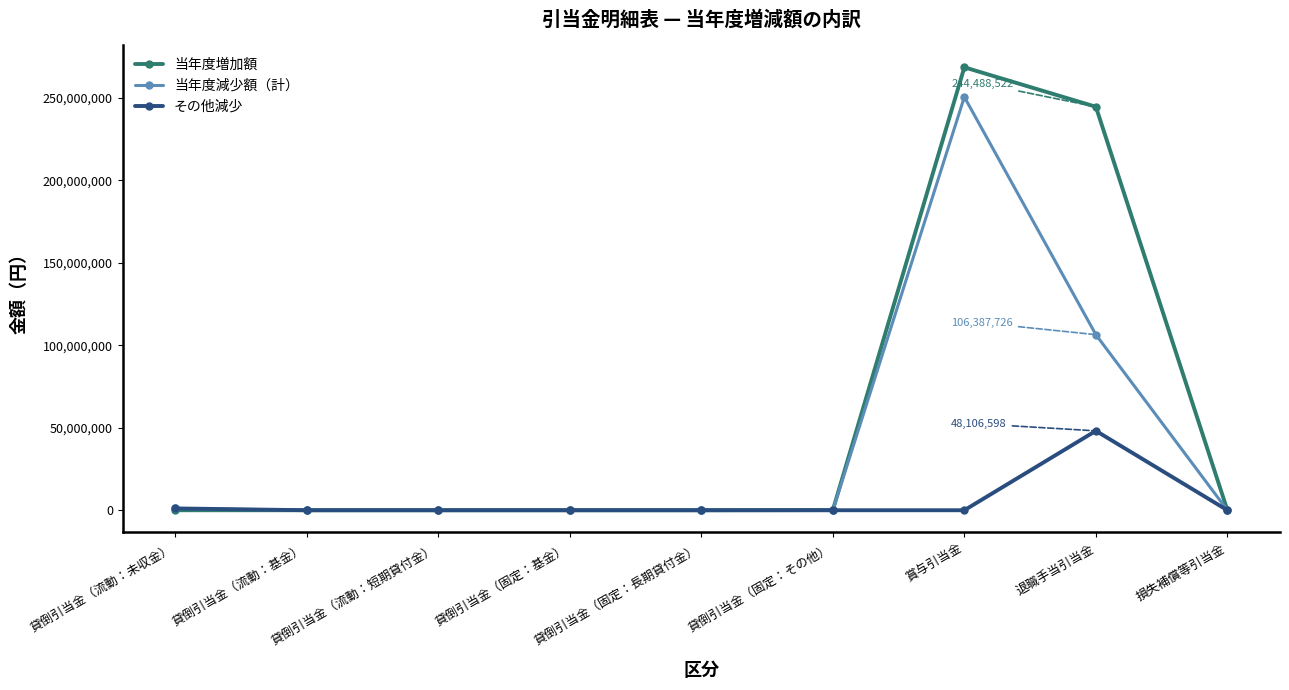

At which label does 当年度増加額 reach its peak?

賞与引当金